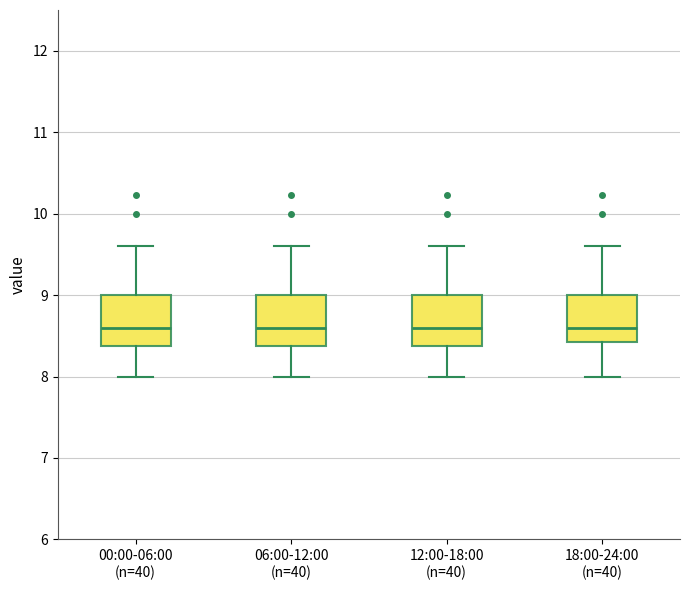

Reading left to right, read every box against the y-axis: the position of its median line, the range the box covers, and the ends of its whiskers. The values are not printed on the chart, so give them approximately, as read against the axis.

00:00-06:00 (n=40): median 8.6, box 8.4 to 9.0, whiskers 8.0 to 9.6
06:00-12:00 (n=40): median 8.6, box 8.4 to 9.0, whiskers 8.0 to 9.6
12:00-18:00 (n=40): median 8.6, box 8.4 to 9.0, whiskers 8.0 to 9.6
18:00-24:00 (n=40): median 8.6, box 8.4 to 9.0, whiskers 8.0 to 9.6